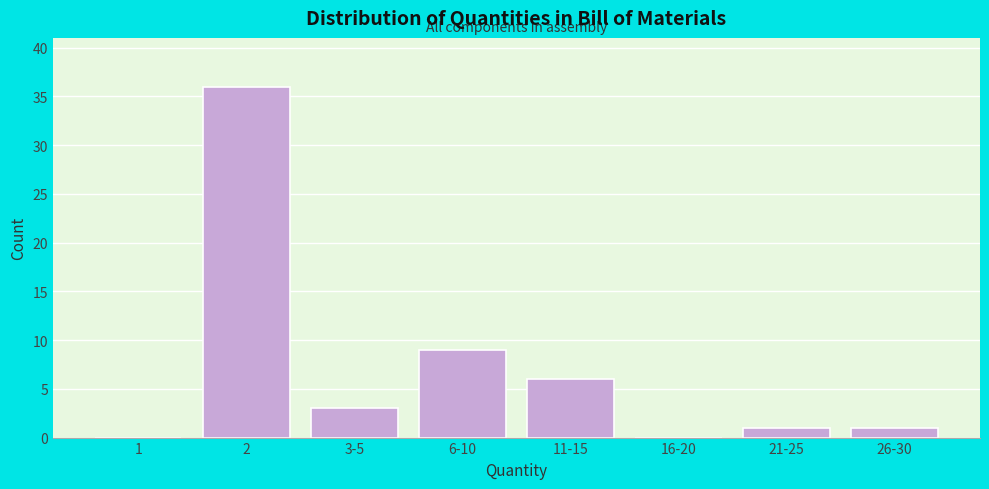

Reading left to right, what are all the values shown in this chart?

1=0	2=36	3-5=3	6-10=9	11-15=6	16-20=0	21-25=1	26-30=1